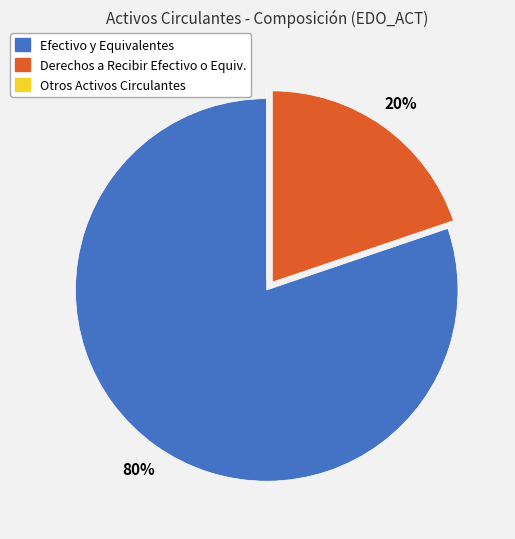

To the nearest percent, what is the difference between the largest and smallest slice percentages?

80%